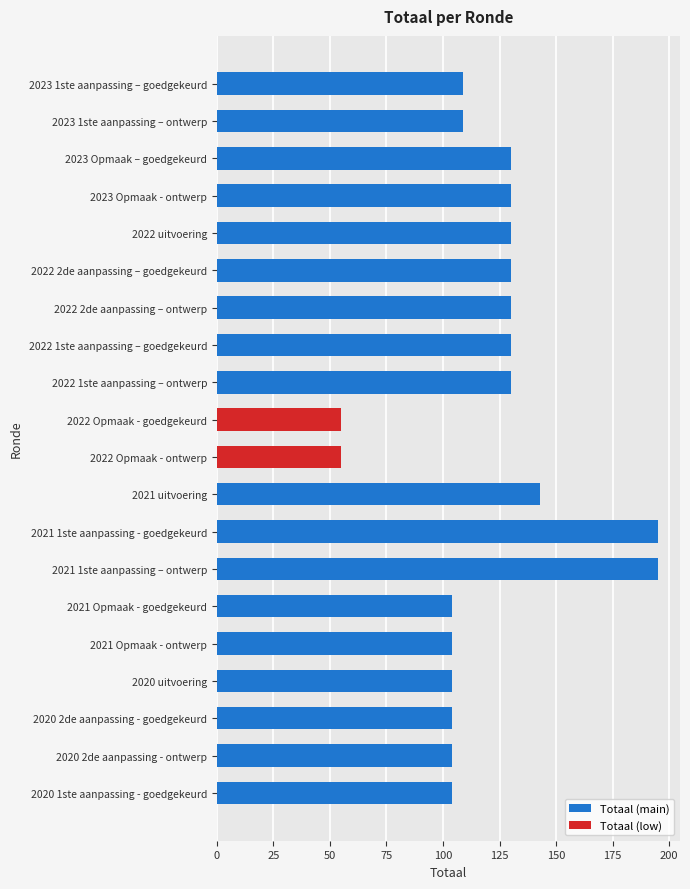

What is the sum of all values?

2395